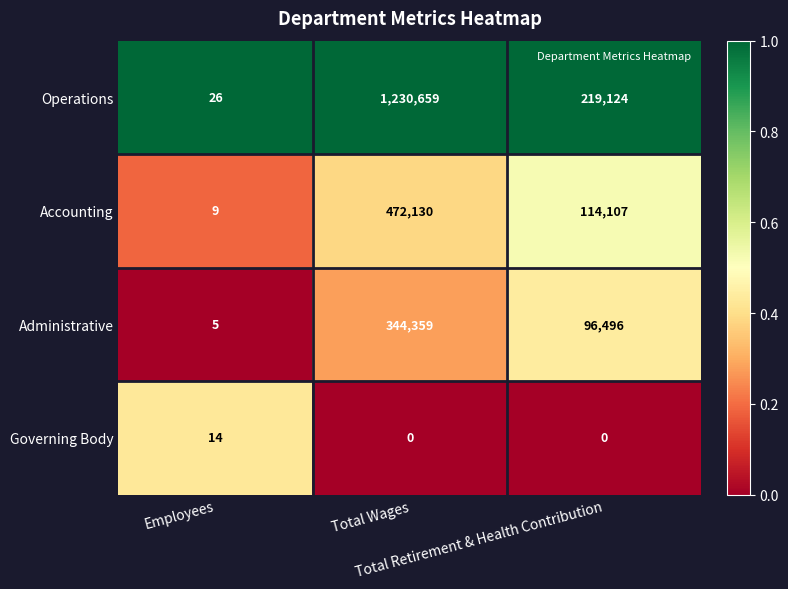

What is the maximum value for Administrative?

344359